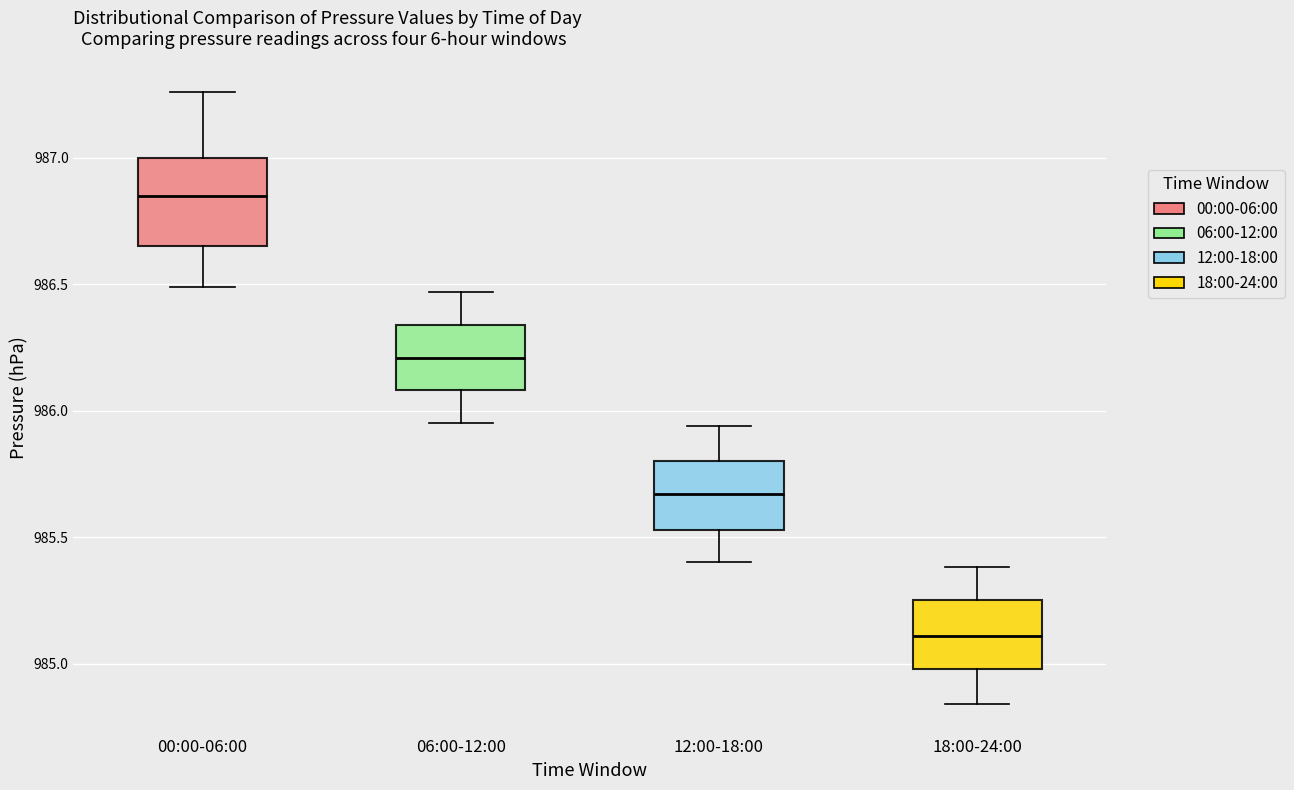

Where does the median line of the box for 06:00-12:00 sit on the y-axis? The values are not printed on the chart, so give them approximately, as read against the axis.

986.20